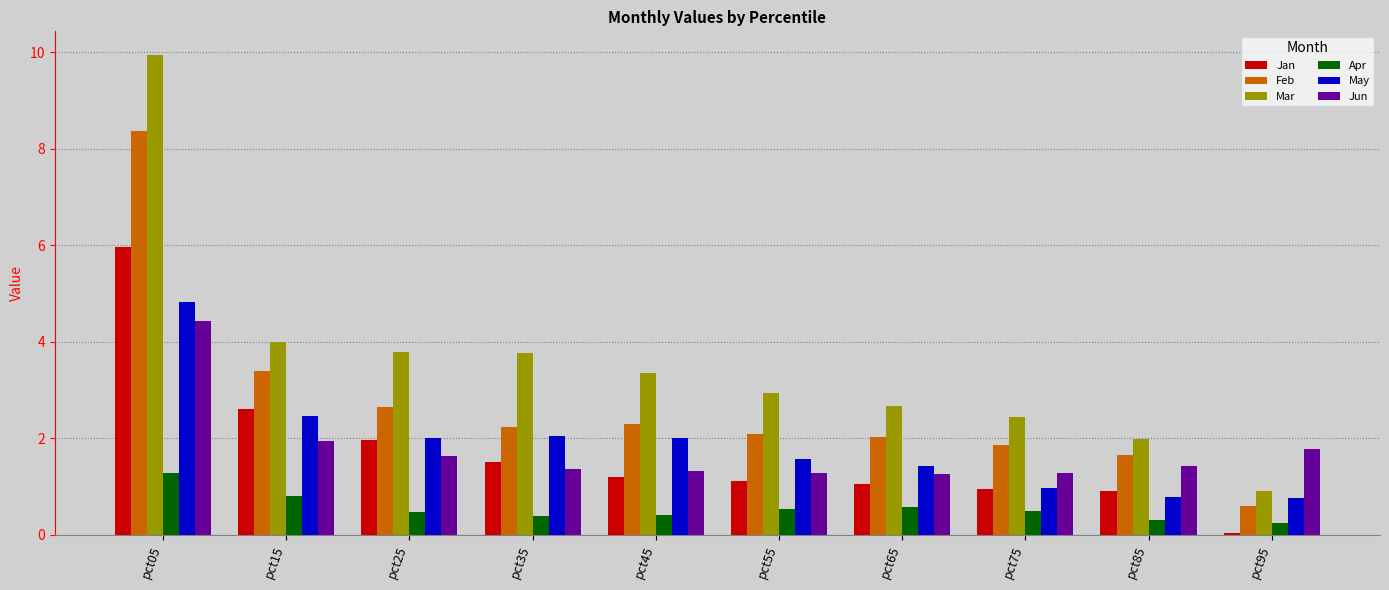

At which category is the sum across all series the highest?

pct05